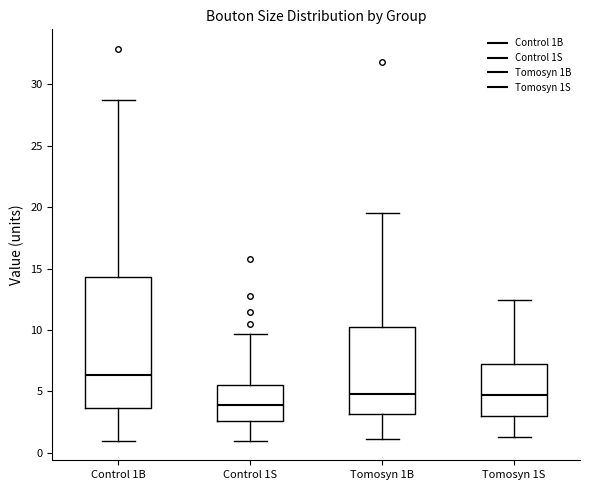

Which box's median line is the lowest?

Control 1S